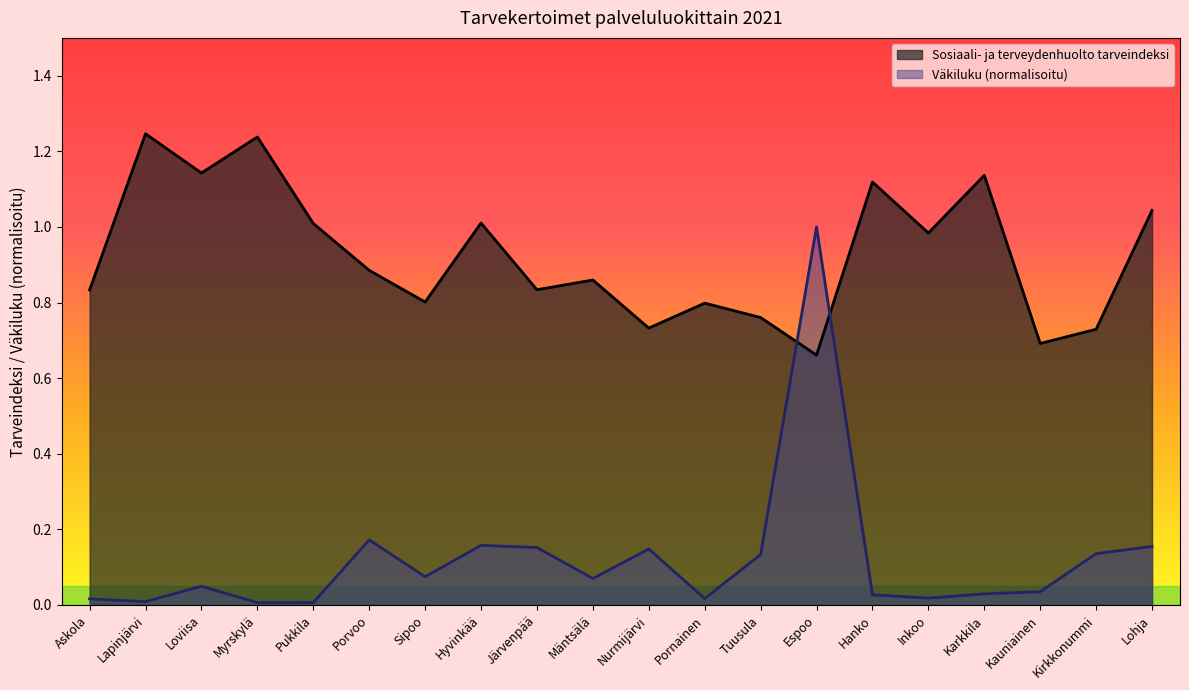

What is the value of the Sosiaali- ja terveydenhuolto tarveindeksi point at the 13th from the left?

0.8